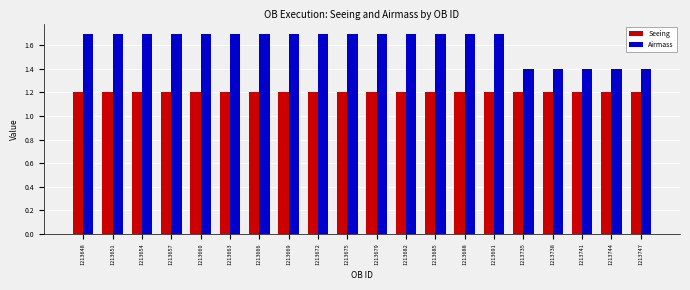

What is the value of the Seeing bar at the 7th from the left?

1.2